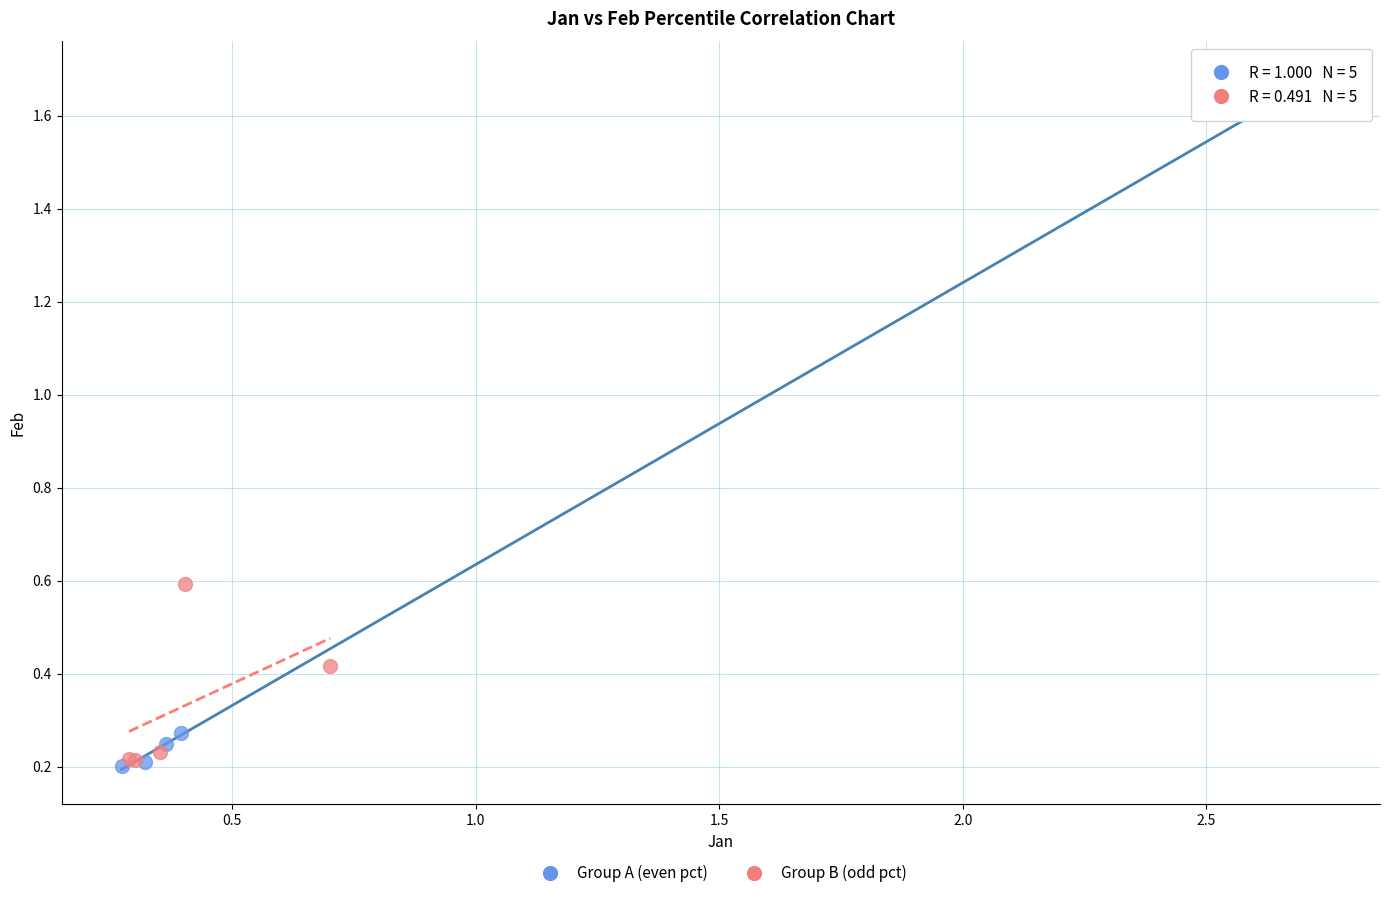

Which series contains the highest Y value?

Group A (even pct)